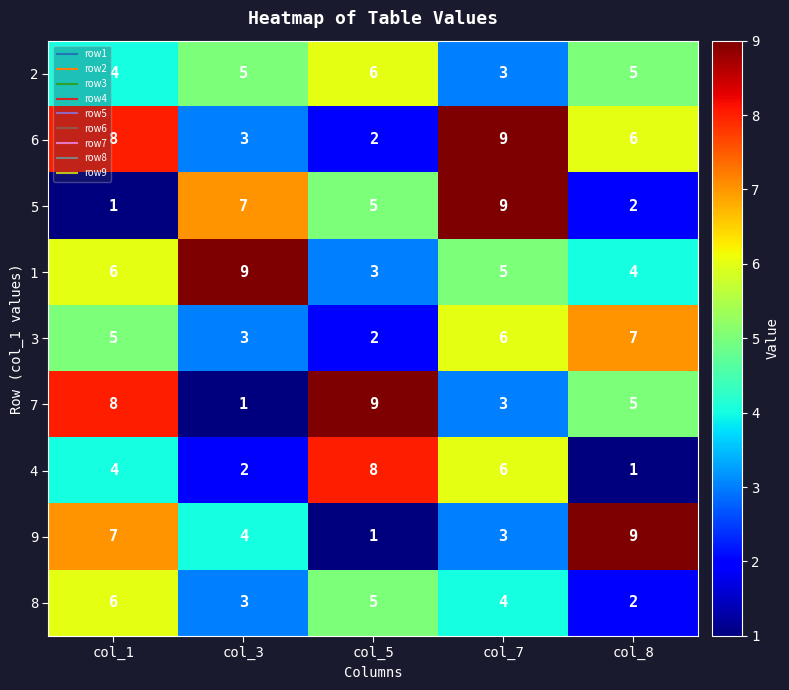

How many distinct data groups are displayed?

9